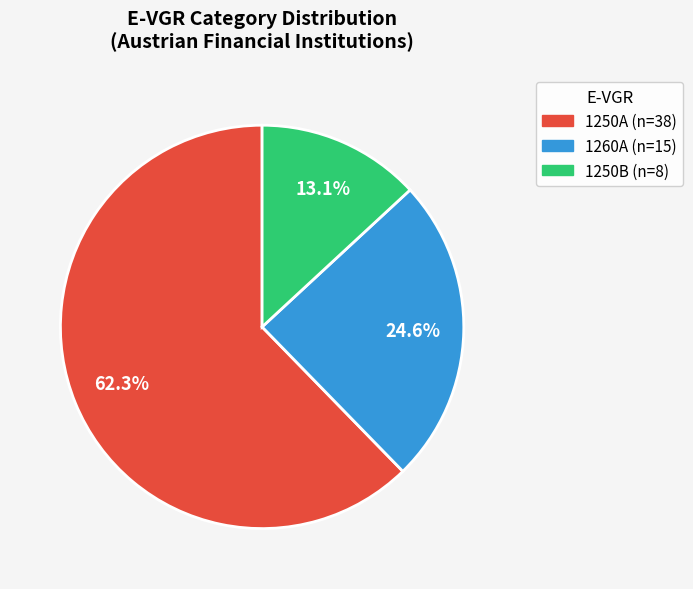

To the nearest percent, what percentage of the pie is 1260A?

25%